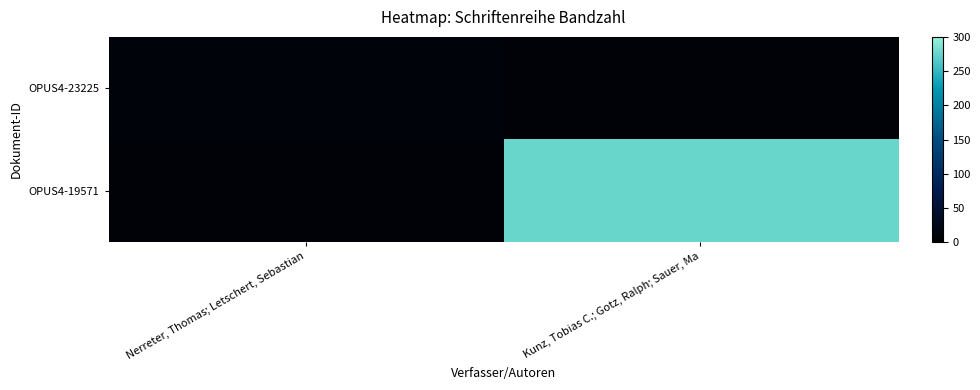

At which category is the sum across all series the highest?

Kunz, Tobias C.; Gotz, Ralph; Sauer, Ma